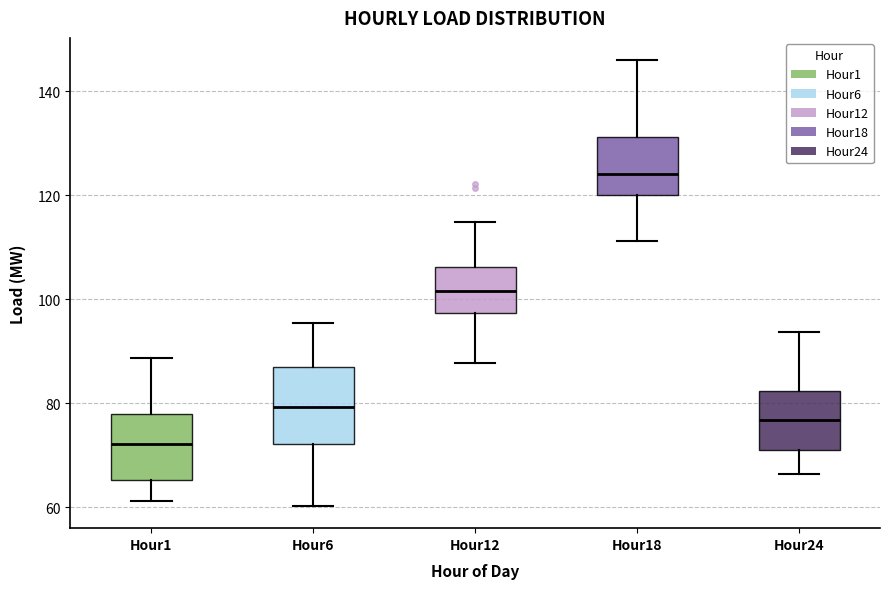

Which box is the tallest, from its lower edge to its upper edge?

Hour6